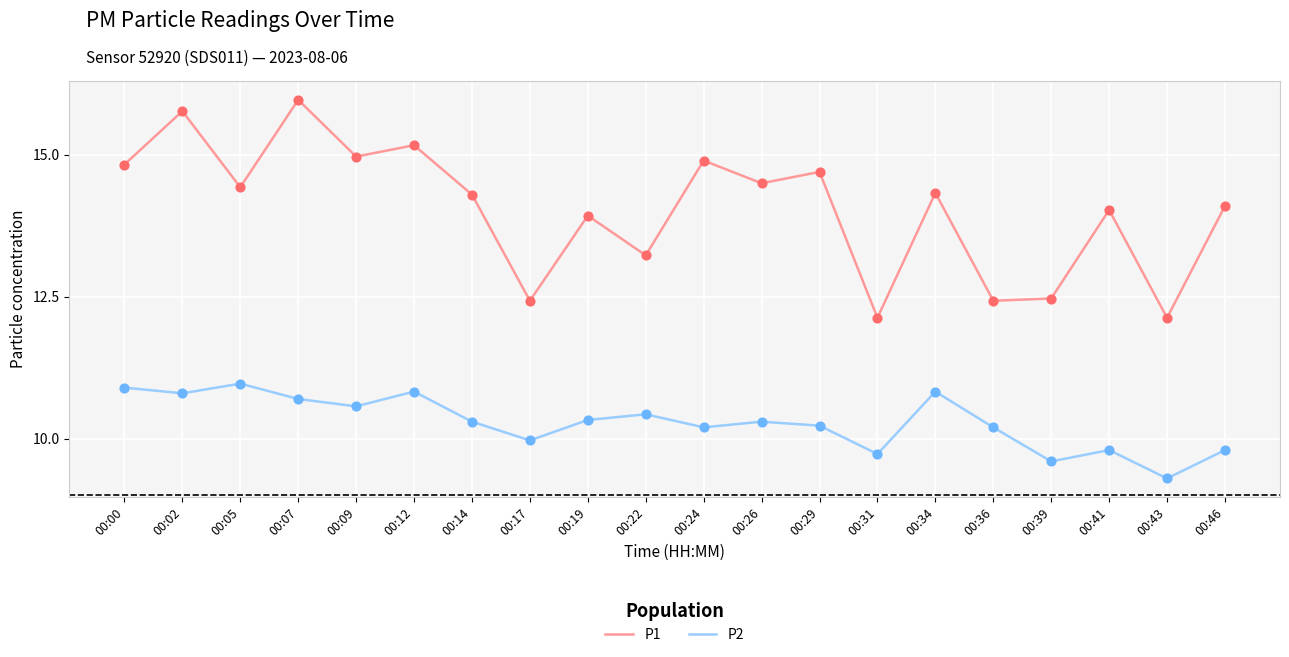

What is the total value across all series at 00:24?

25.1